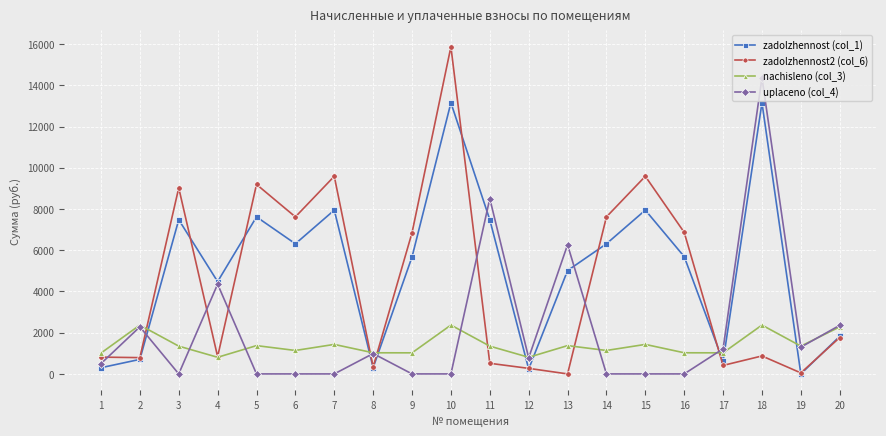

After their last crossing, which series has the higher values: zadolzhennost2 (col_6) or uplaceno (col_4)?

uplaceno (col_4)